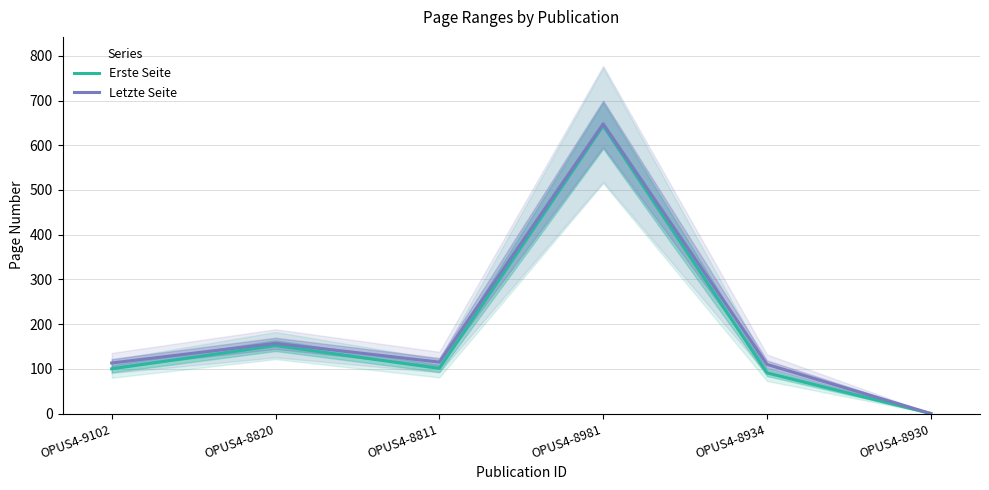

True or false: Letzte Seite and Erste Seite cross at least once.

False